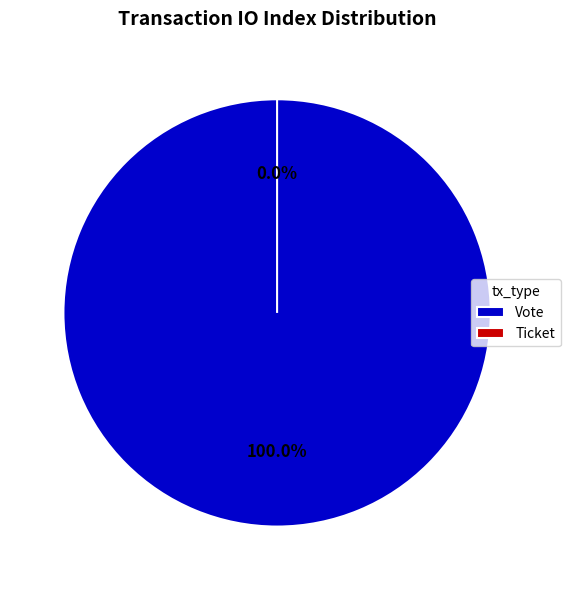

The Ticket slice represents 1% of the pie. True or false?

False